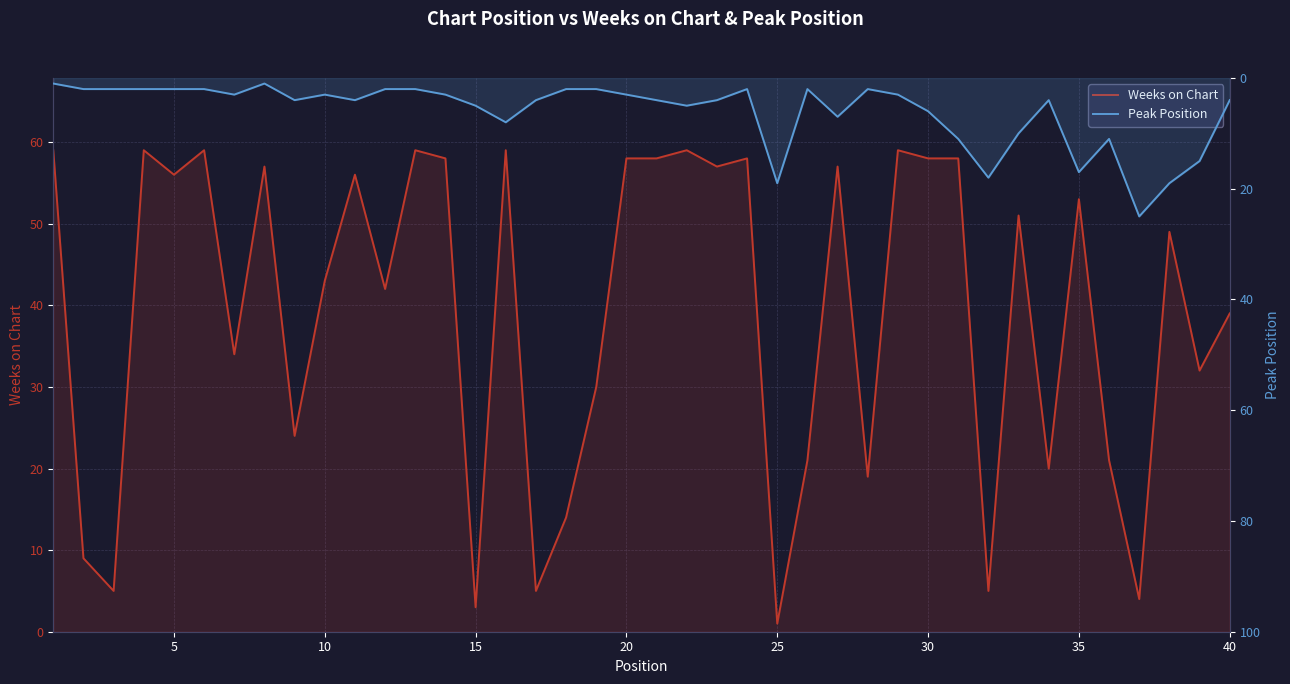

Reading left to right, extract all data points from this chart.

Weeks on Chart: 59	9	5	59	56	59	34	57	24	43	56	42	59	58	3	59	5	14	30	58	58	59	57	58	1	21	57	19	59	58	58	5	51	20	53	21	4	49	32	39
Peak Position: 1	2	2	2	2	2	3	1	4	3	4	2	2	3	5	8	4	2	2	3	4	5	4	2	19	2	7	2	3	6	11	18	10	4	17	11	25	19	15	4